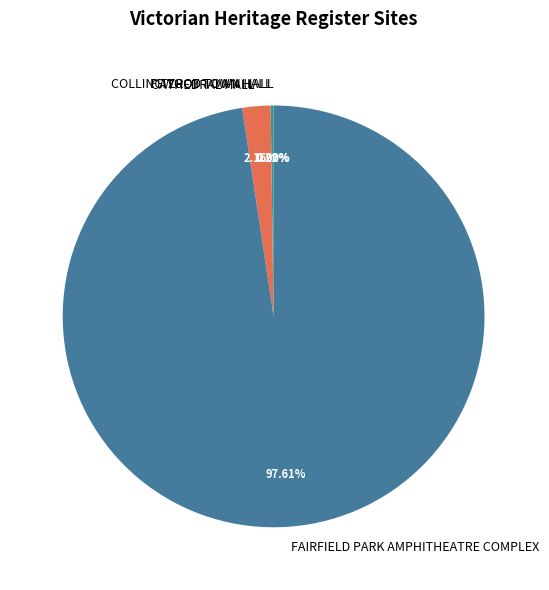

What percentage is NOT represented by CATHEDRAL HALL?

97.8%